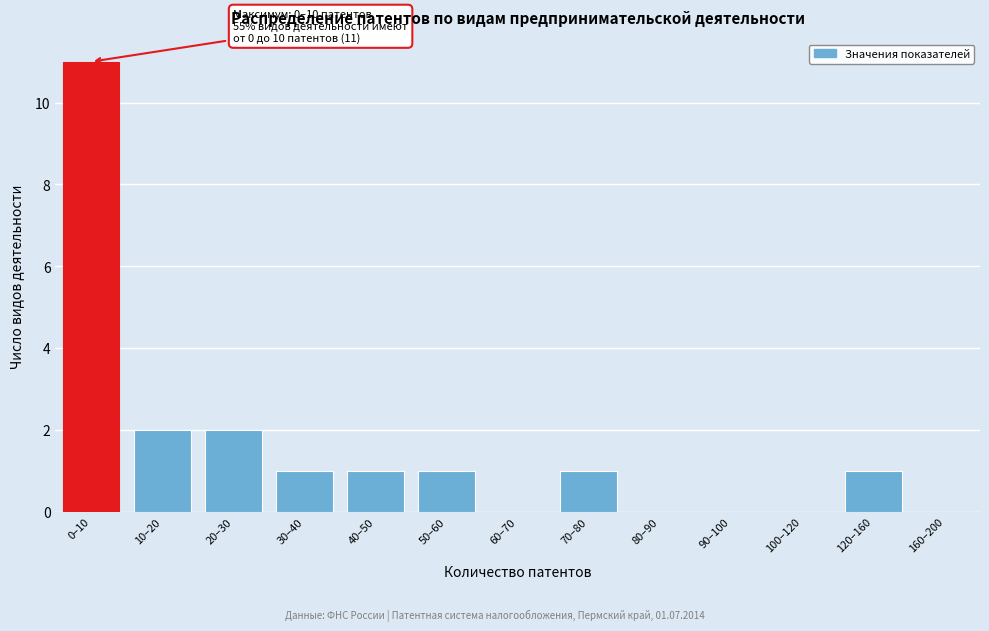

Reading left to right, transcribe all the data shown in this chart.

0–10=11	10–20=2	20–30=2	30–40=1	40–50=1	50–60=1	60–70=0	70–80=1	80–90=0	90–100=0	100–120=0	120–160=1	160–200=0